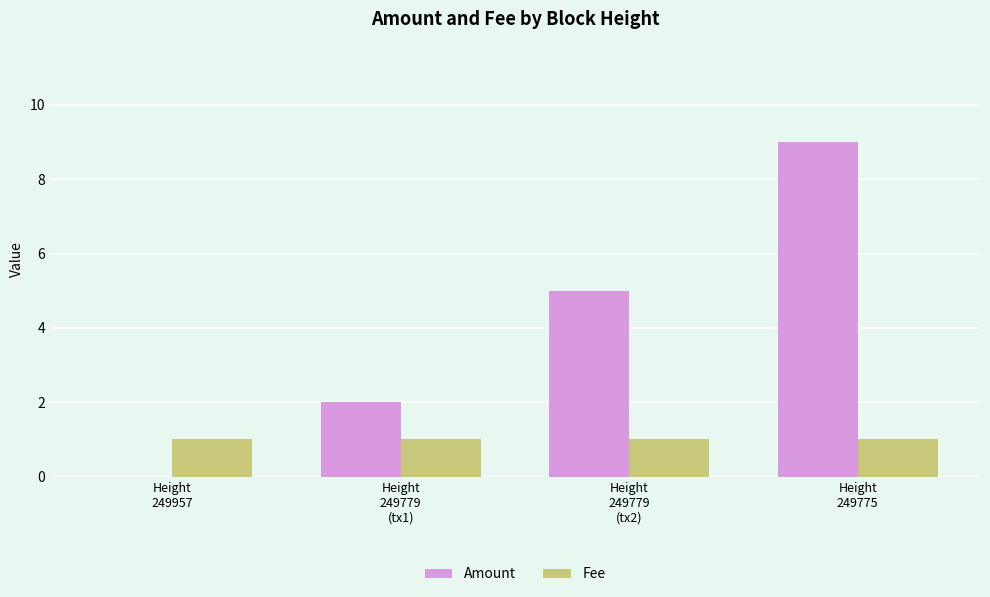

What is the sum of all Amount values?

16